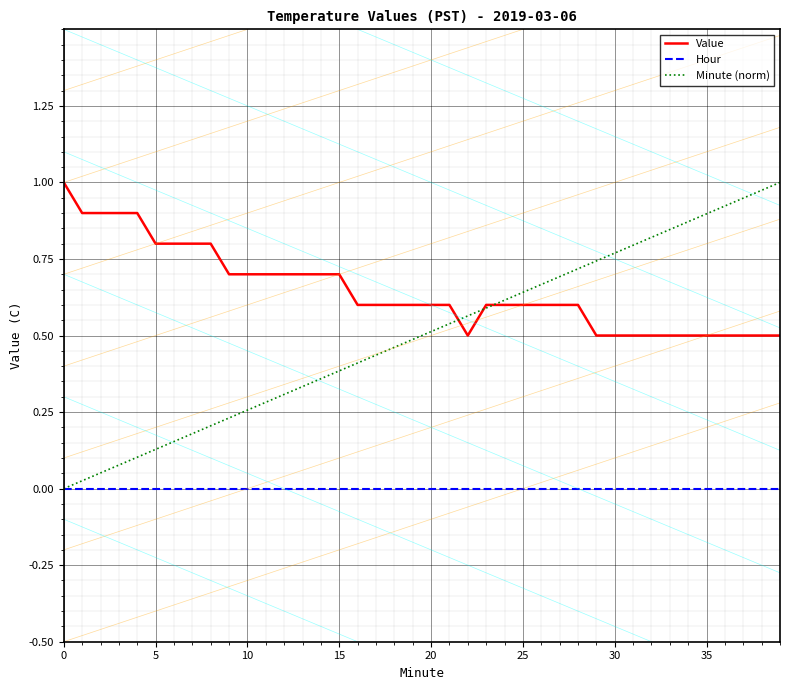

Is the value of Minute (norm) at 20 greater than the value of Hour at 15?

Yes